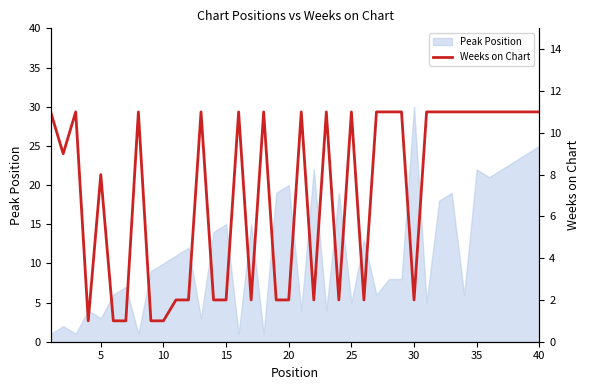

What is the highest value of the Peak Position series?

30